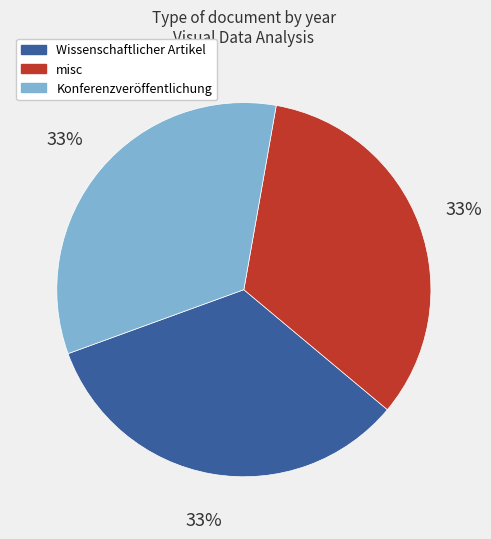

To the nearest percent, what is the combined percentage of Wissenschaftlicher Artikel and misc?

67%